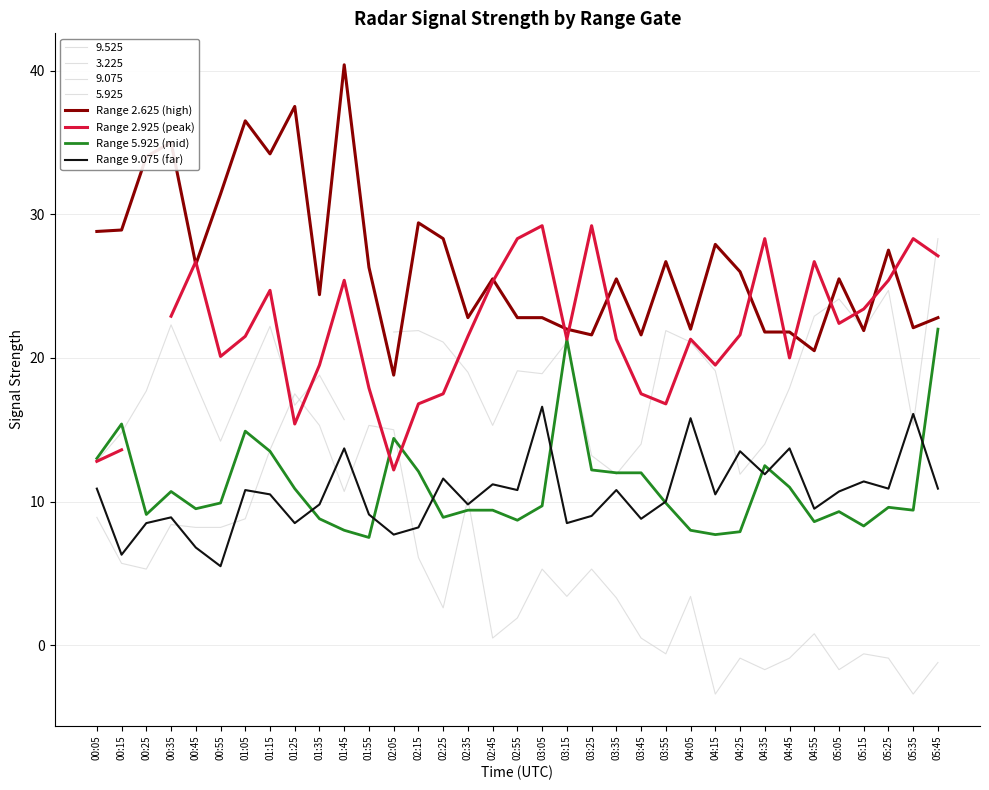

Rank the categories by Range 9.075 (far) value from lowest to highest.

00:55, 00:15, 00:45, 02:05, 02:15, 00:25, 01:25, 03:15, 03:45, 00:35, 03:25, 01:55, 04:55, 01:35, 02:35, 03:55, 01:15, 04:15, 05:05, 01:05, 02:55, 03:35, 00:05, 05:25, 05:45, 02:45, 05:15, 02:25, 04:35, 04:25, 01:45, 04:45, 04:05, 05:35, 03:05